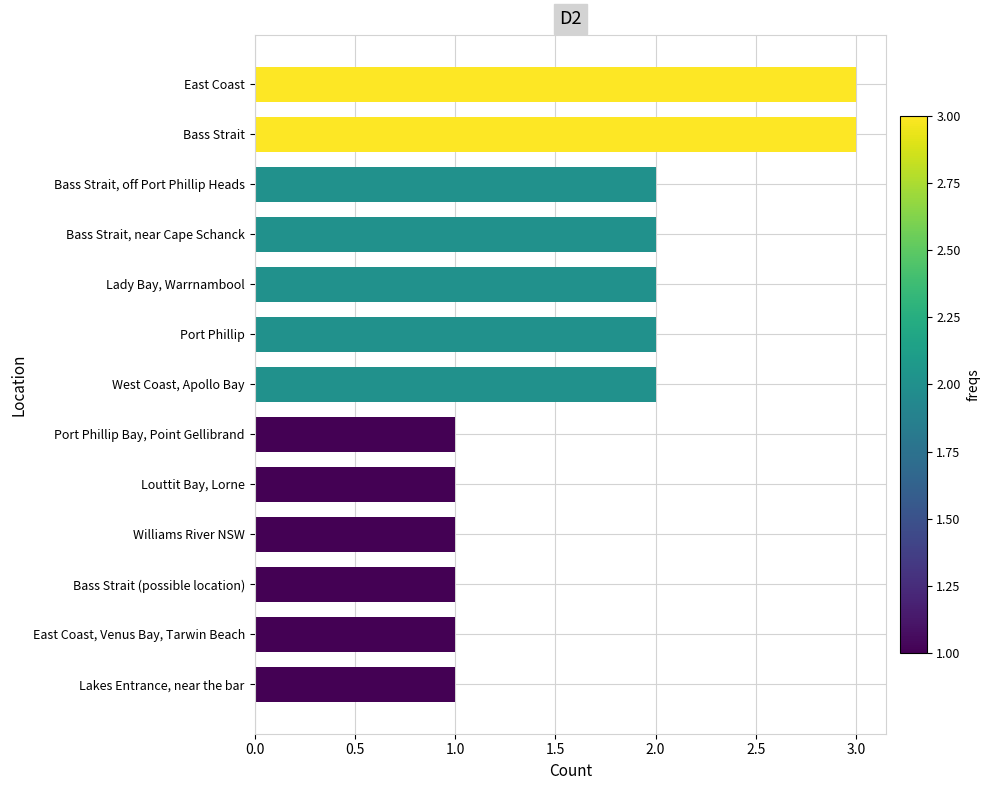

What is the ratio of the value at Lakes Entrance, near the bar to the value at Port Phillip Bay, Point Gellibrand?

1.0